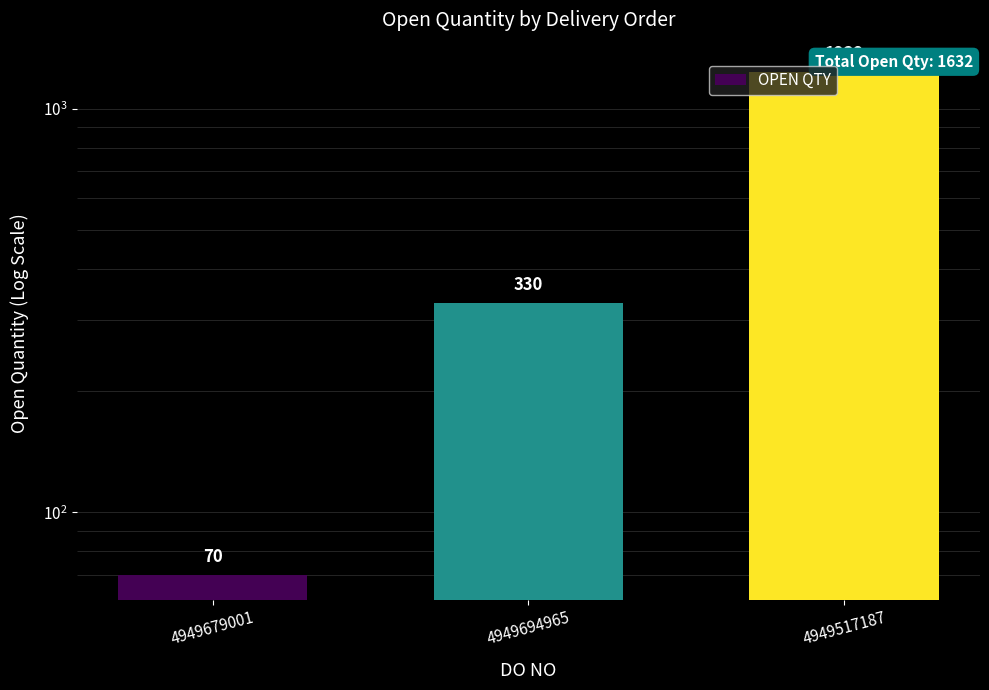

The chart shows a value of 202 at 4949694965. True or false?

False